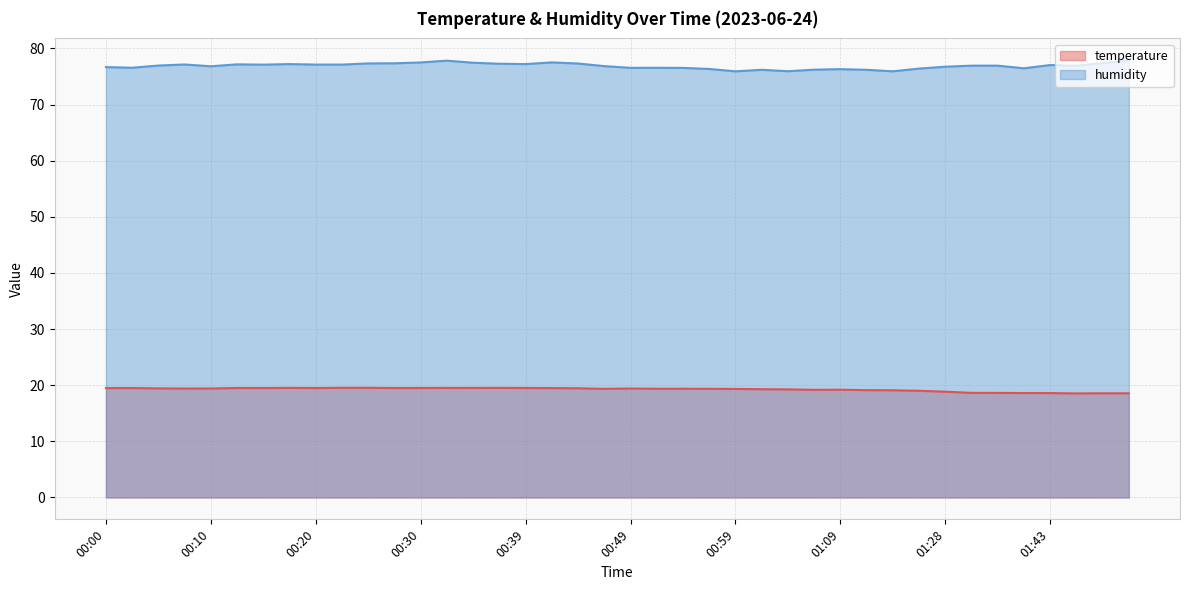

What is the value of the temperature point at the 8th from the left?

19.5